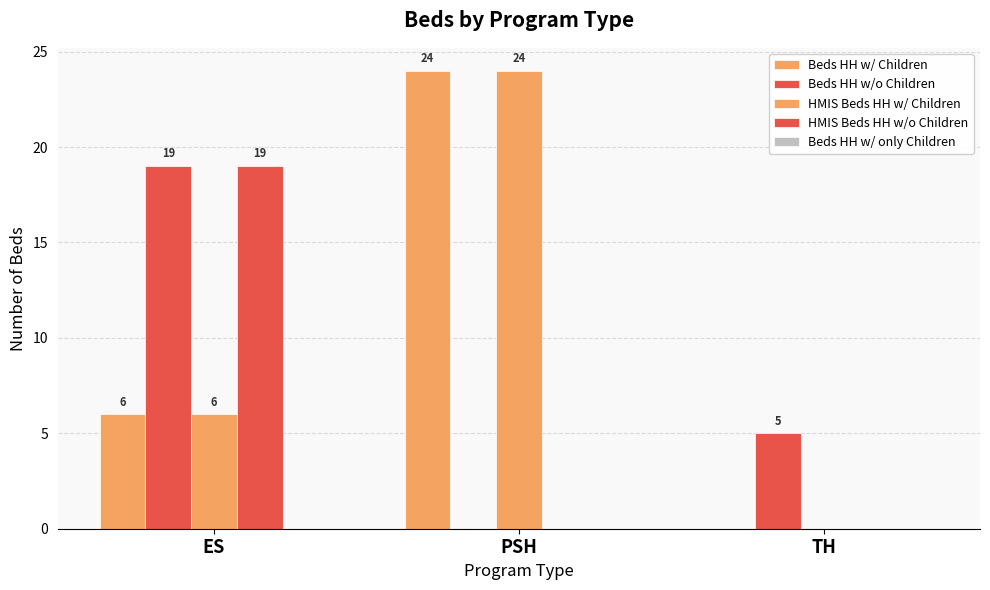

The value of Beds HH w/o Children at ES is 5. True or false?

False